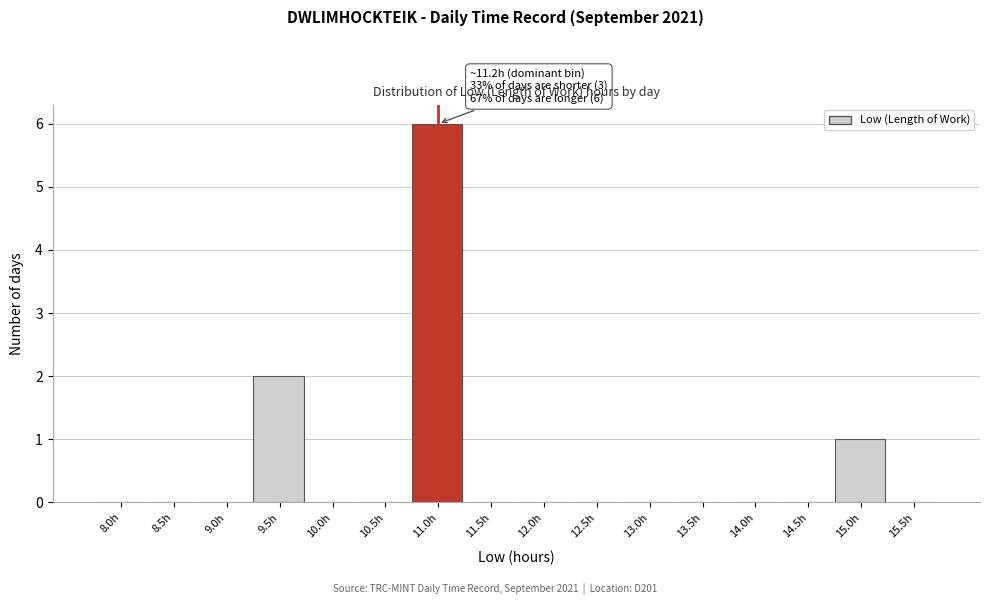

Reading left to right, list all the values displayed in this chart.

8.0h=0	8.5h=0	9.0h=0	9.5h=2	10.0h=0	10.5h=0	11.0h=6	11.5h=0	12.0h=0	12.5h=0	13.0h=0	13.5h=0	14.0h=0	14.5h=0	15.0h=1	15.5h=0